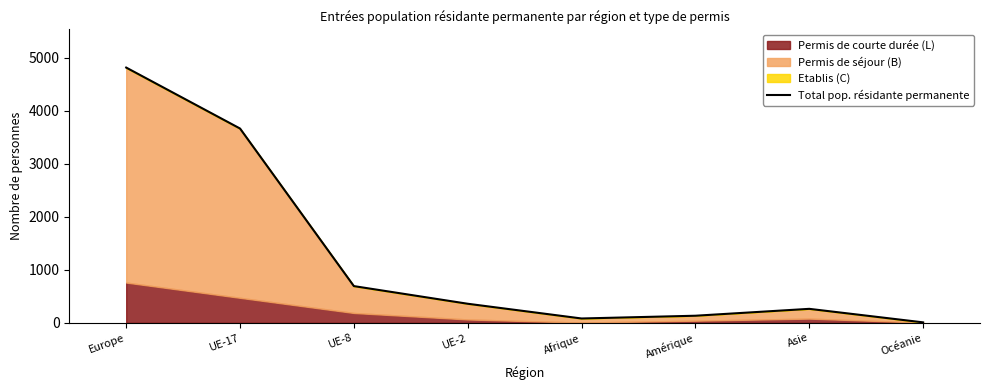

Reading right to left, extract all data points from this chart.

9	264	134	82	360	693	3666	4816